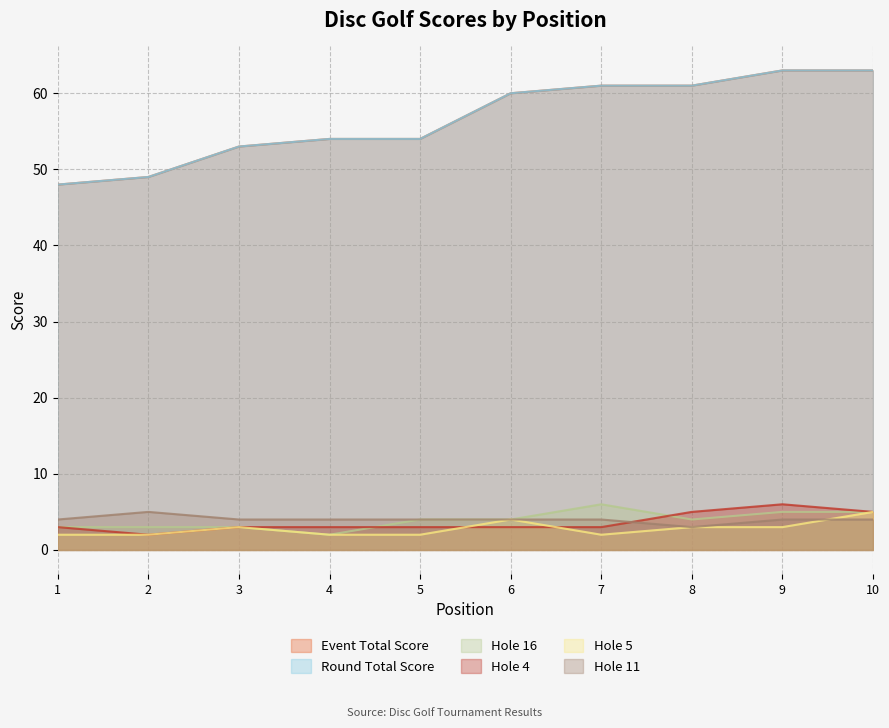

At 5, list the series in order from smallest to largest.

hole_5, hole_4, hole_16, hole_11, event_total_score, round_total_score